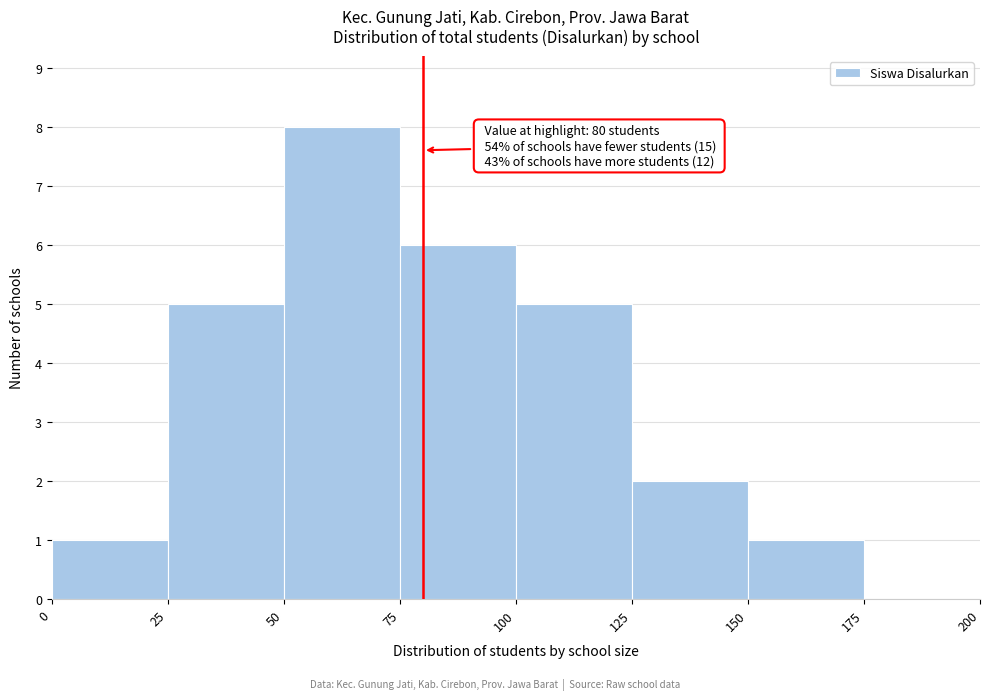

Which range on the x-axis has the tallest bar?

50 to 75